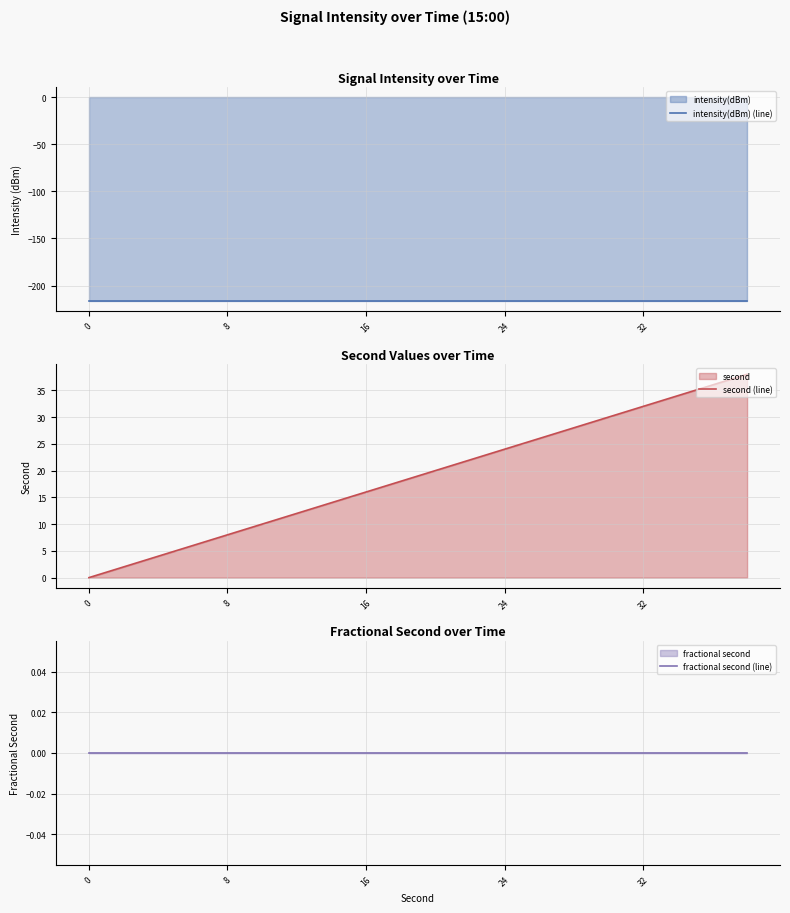

What is the difference between the second highest and second lowest values in the second (line) series?

34